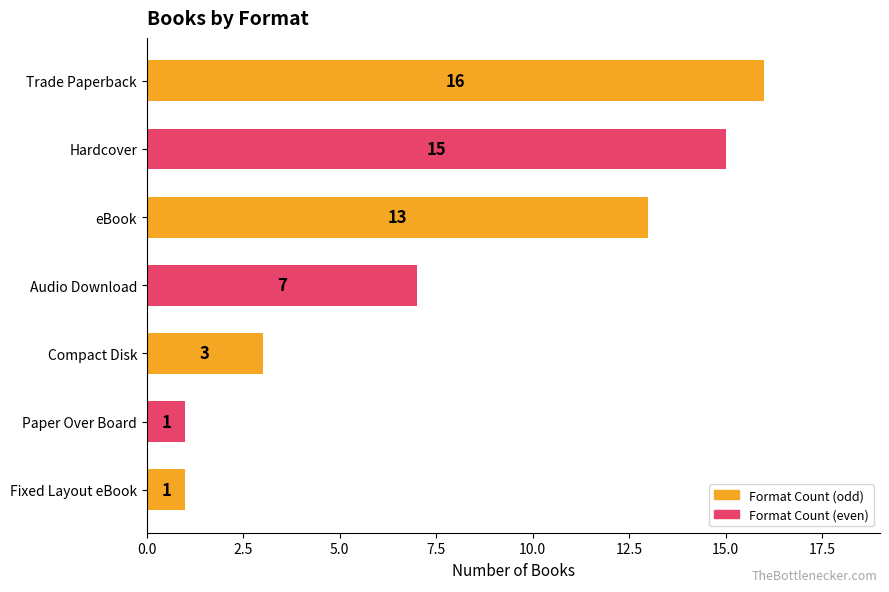

The value at Hardcover is 15. True or false?

True